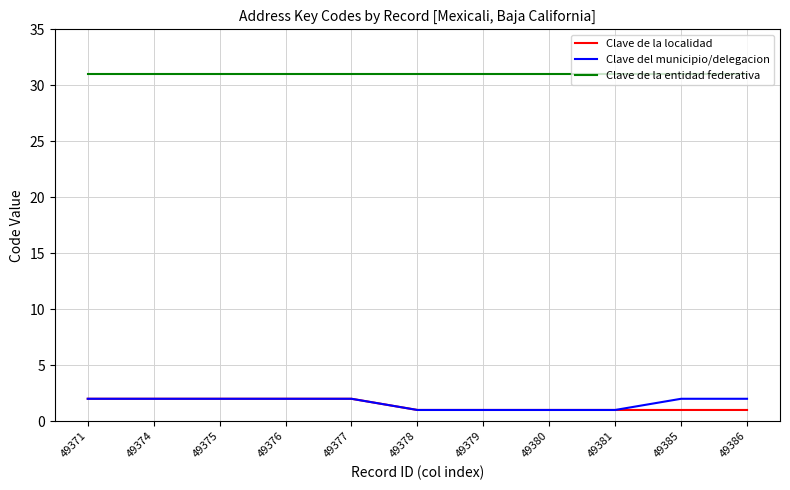

What is the spread (max minus min) of values at 49376?

29